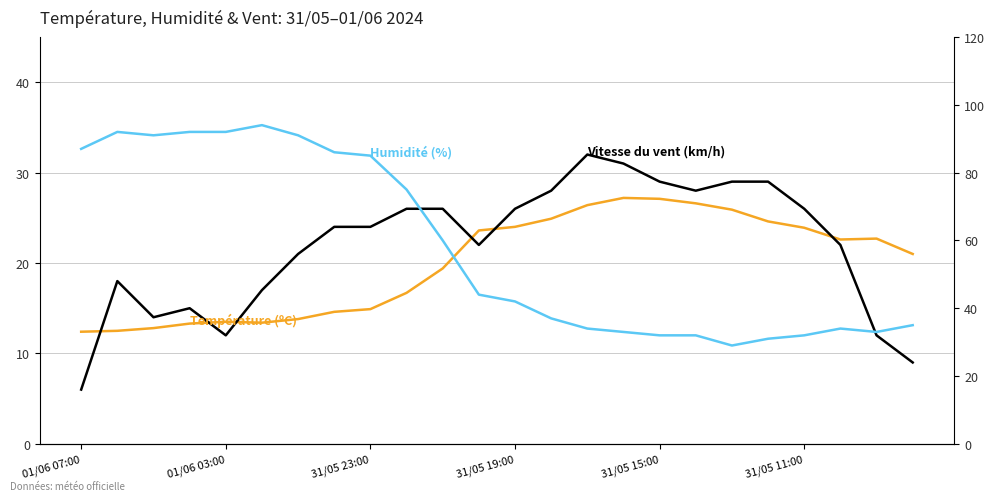

How many interior local peaks does the Humidité (%) series have?

3